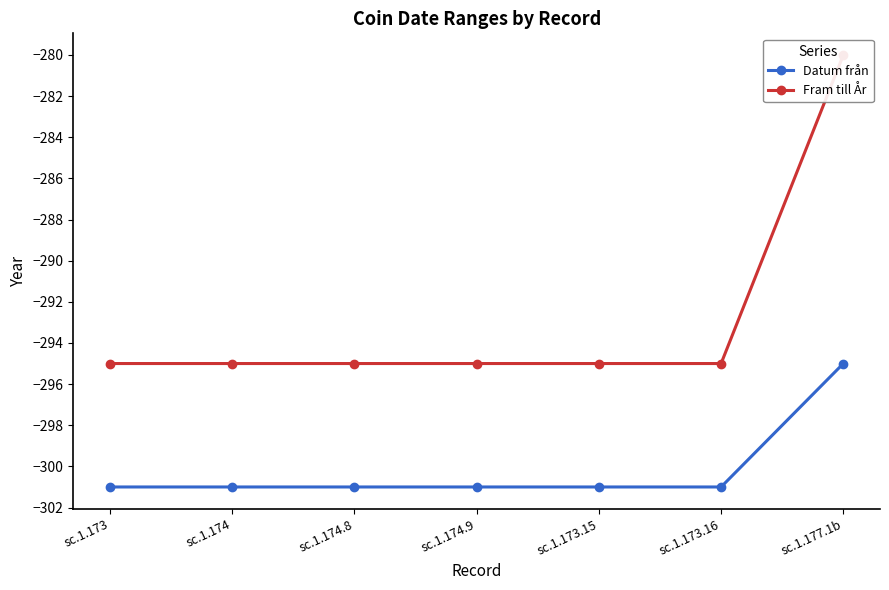

Is it true that Fram till År equals -384 at sc.1.173.16?

False